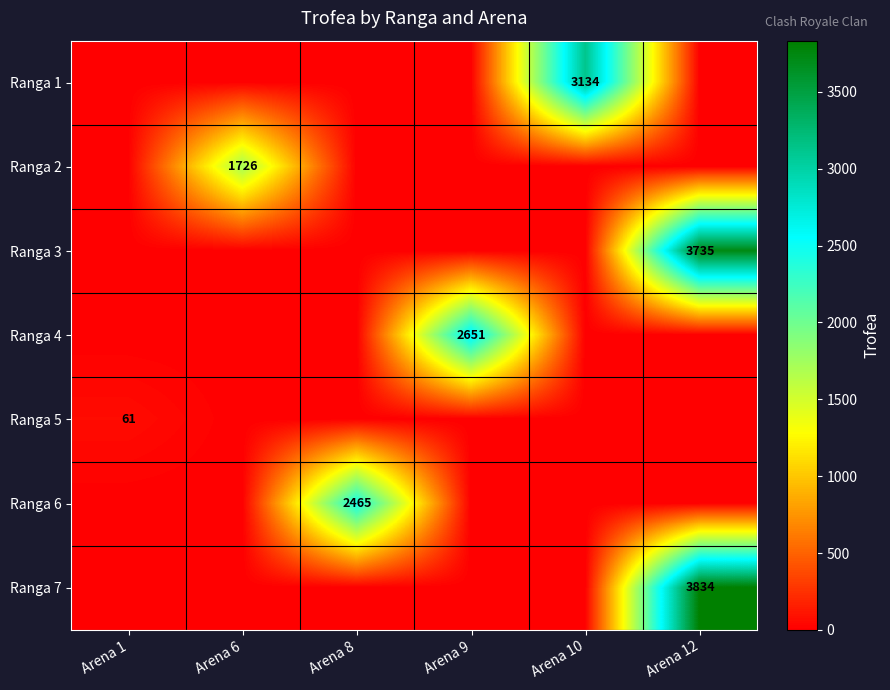

True or false: Ranga 1 has a value of 1342 at Arena 10.

False